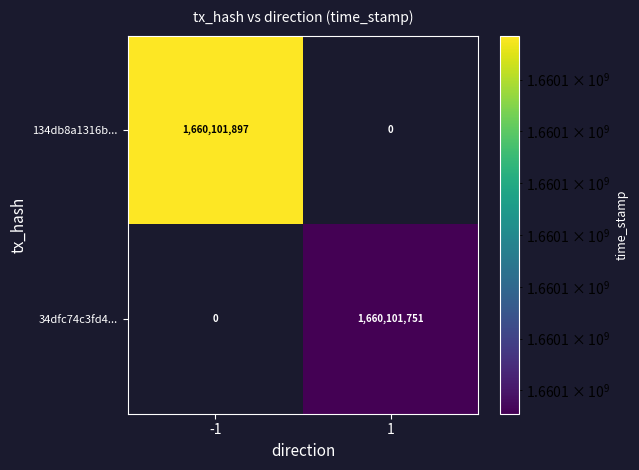

Reading left to right, what are all the values shown in this chart?

134db8a1316b0e07bc09dfb0d0ddfc8d43f182f: 1660101897	0
34dfc74c3fd4d7d4f43c45406c1dc9b2b06a1e5: 0	1660101751